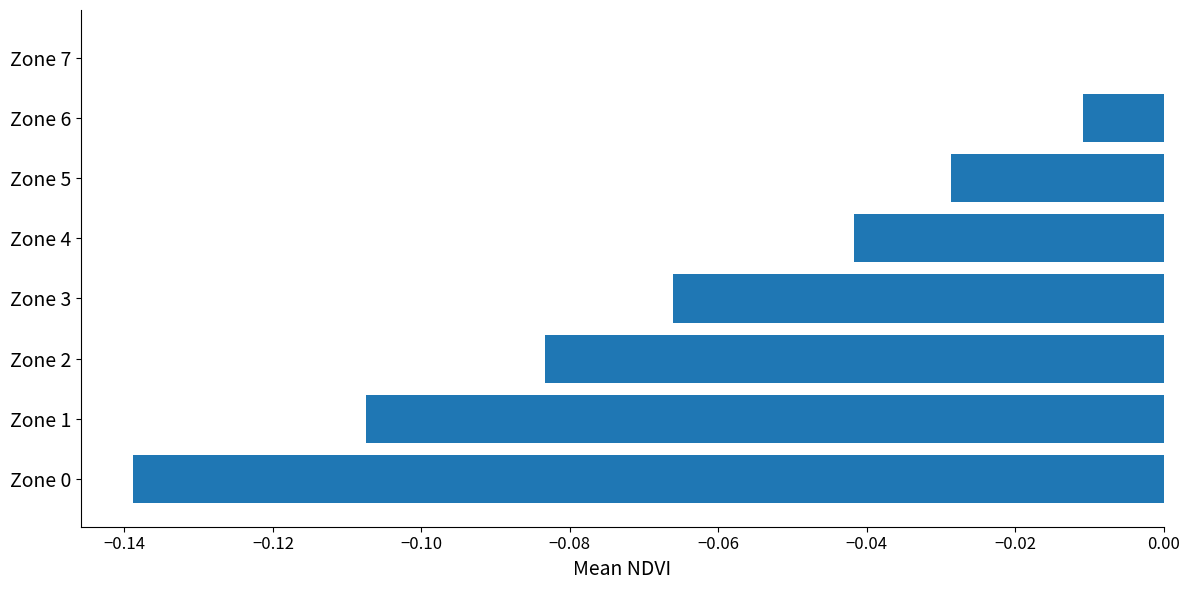

Count the number of data series in this chart.

1